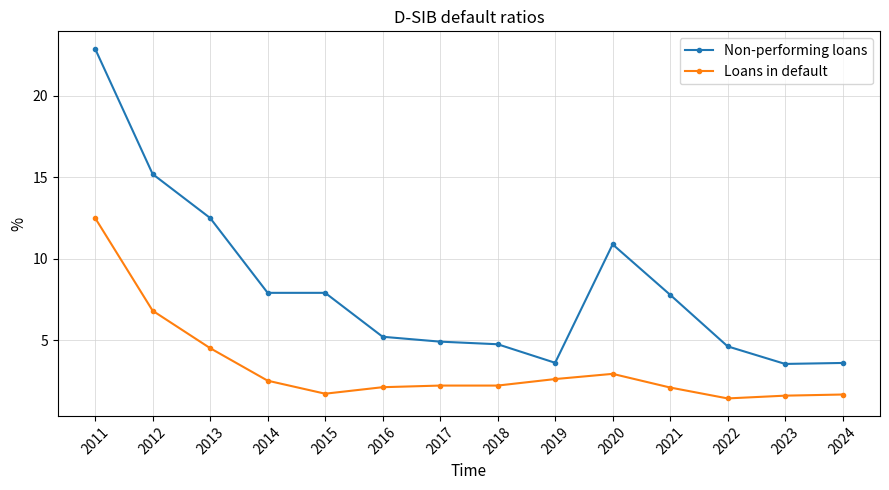

Where is the first local minimum for Loans in default?

2015